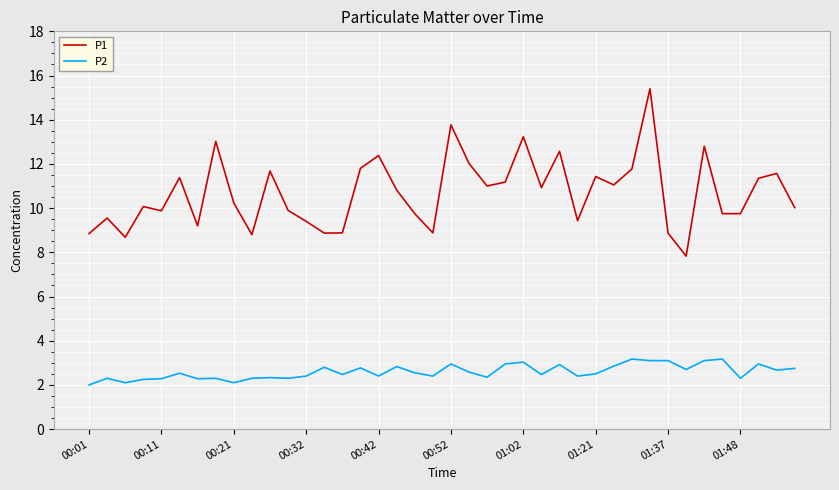

True or false: P1 and P2 intersect in this chart.

False